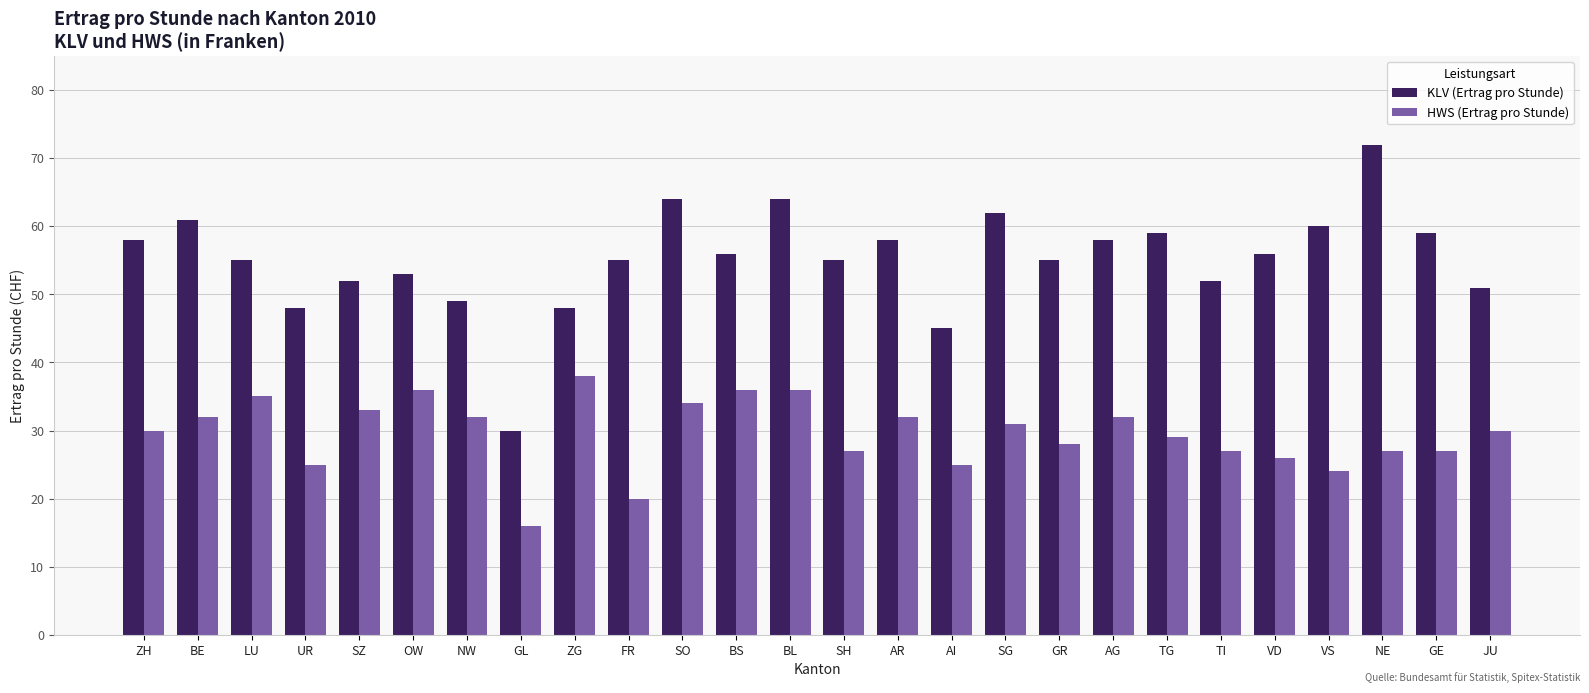

What position from the right is GE?

2